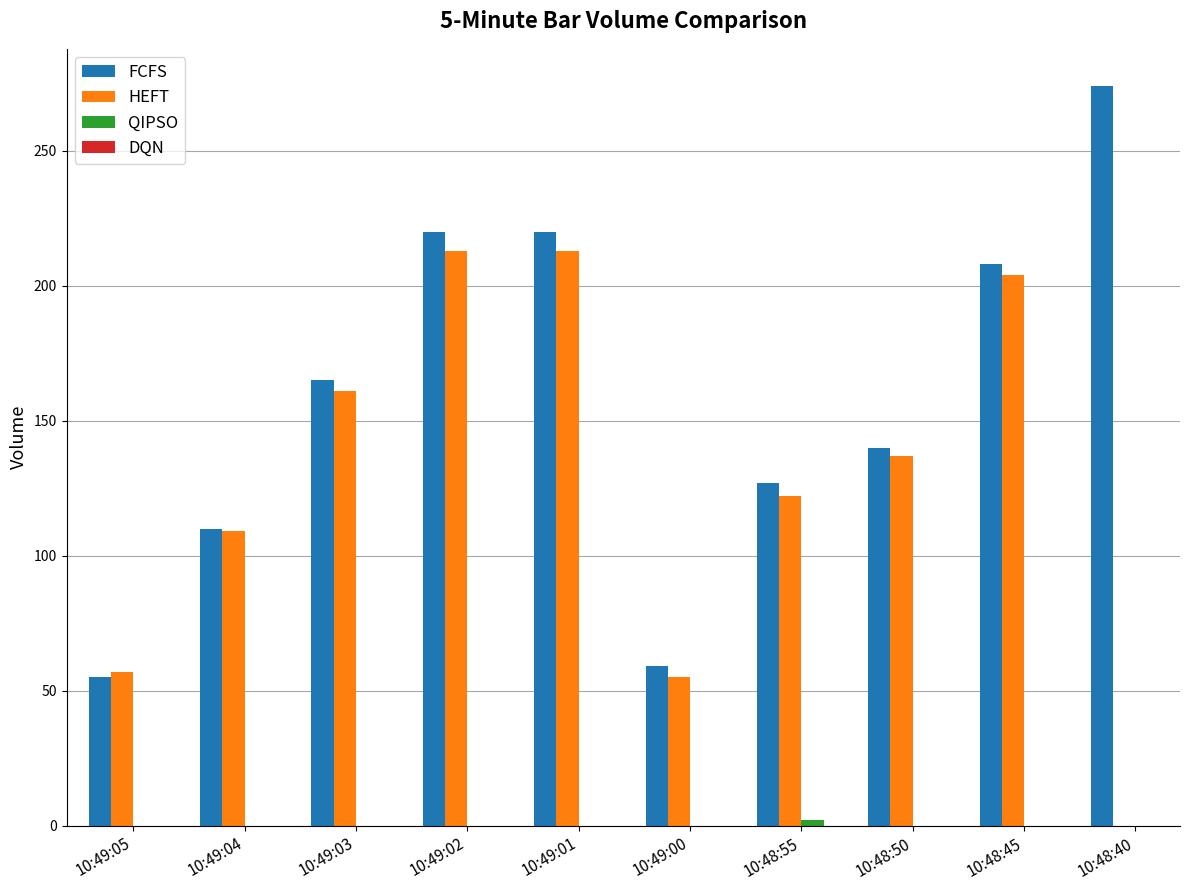

Which label corresponds to the largest value in the chart?

10:48:40